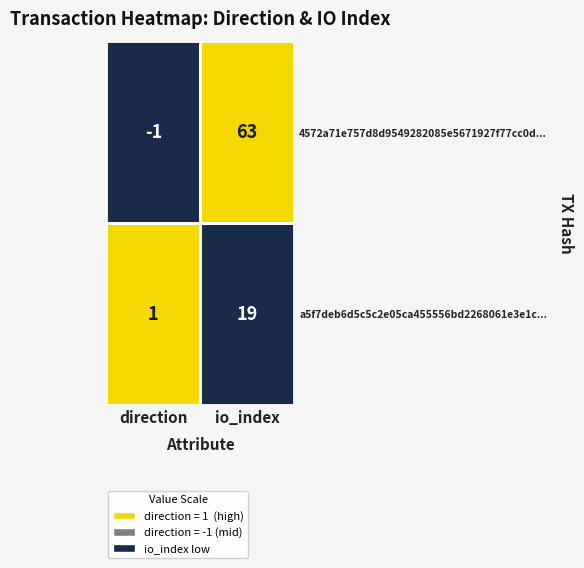

What is the greatest value displayed?

63